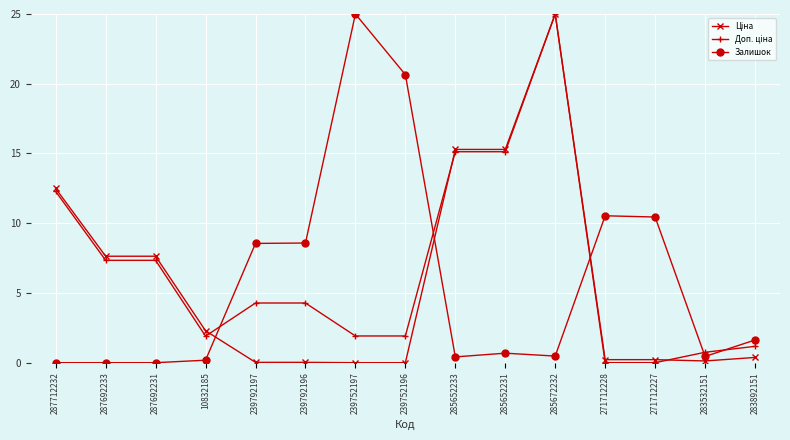

At which category is the sum across all series the highest?

285672232